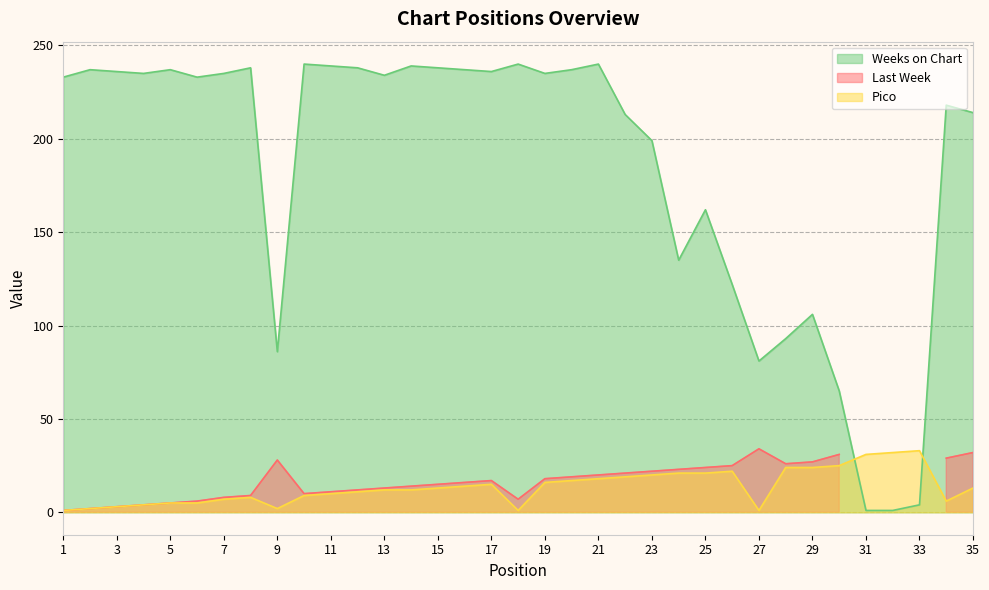

Where do Weeks on Chart and Pico first cross each other?

30 and 31